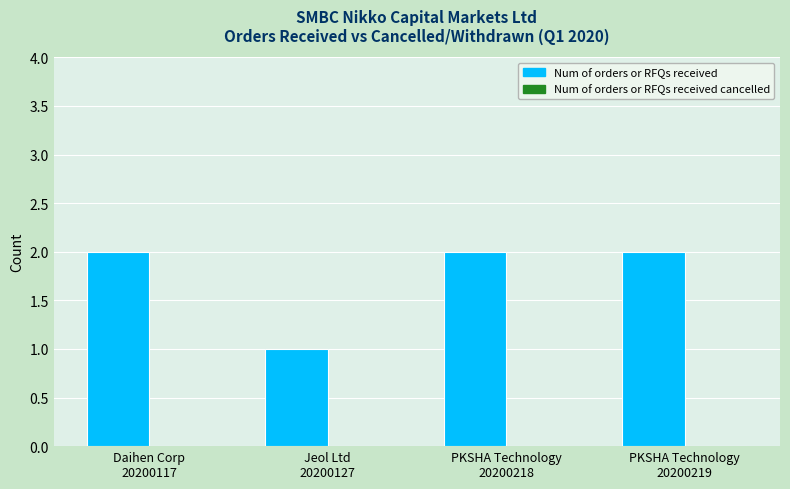

What is the sum of all values?

7